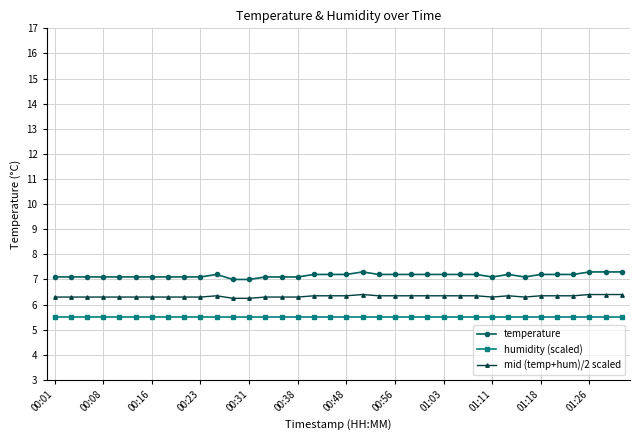

What is the highest value of the temperature series?

7.3